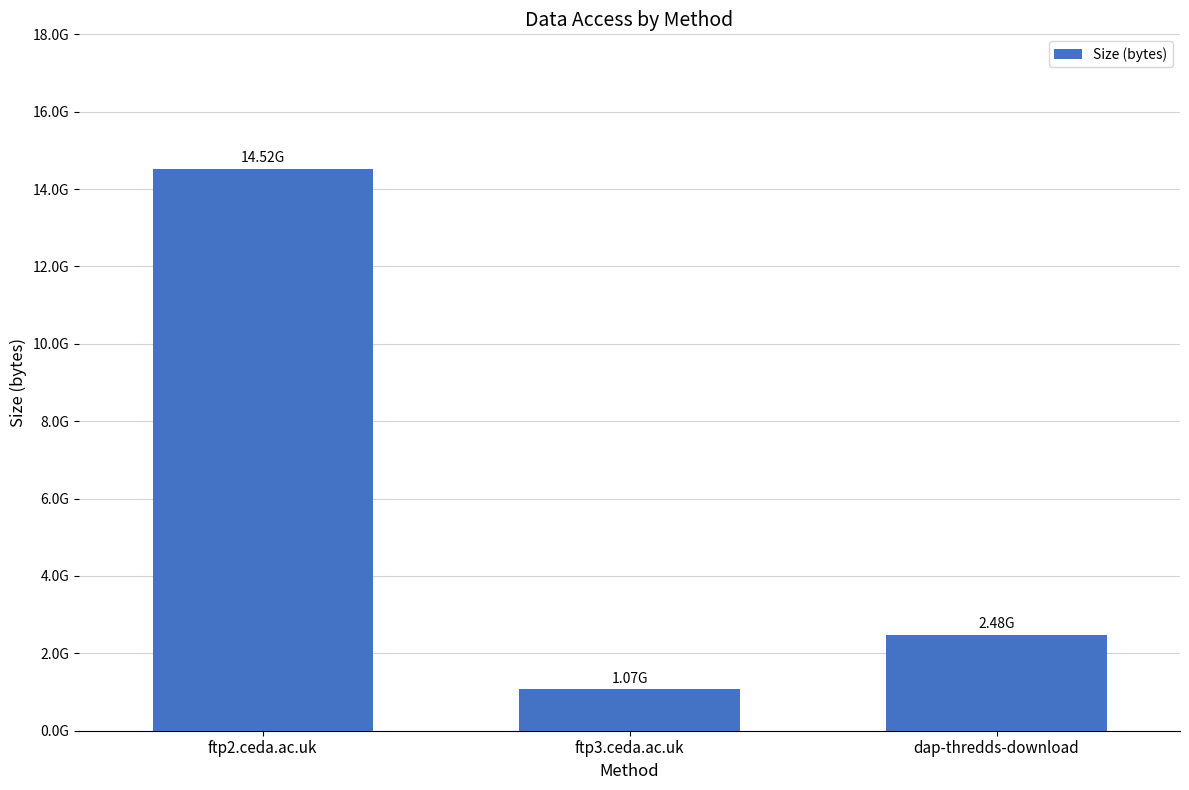

Which label corresponds to the smallest value in the chart?

ftp3.ceda.ac.uk